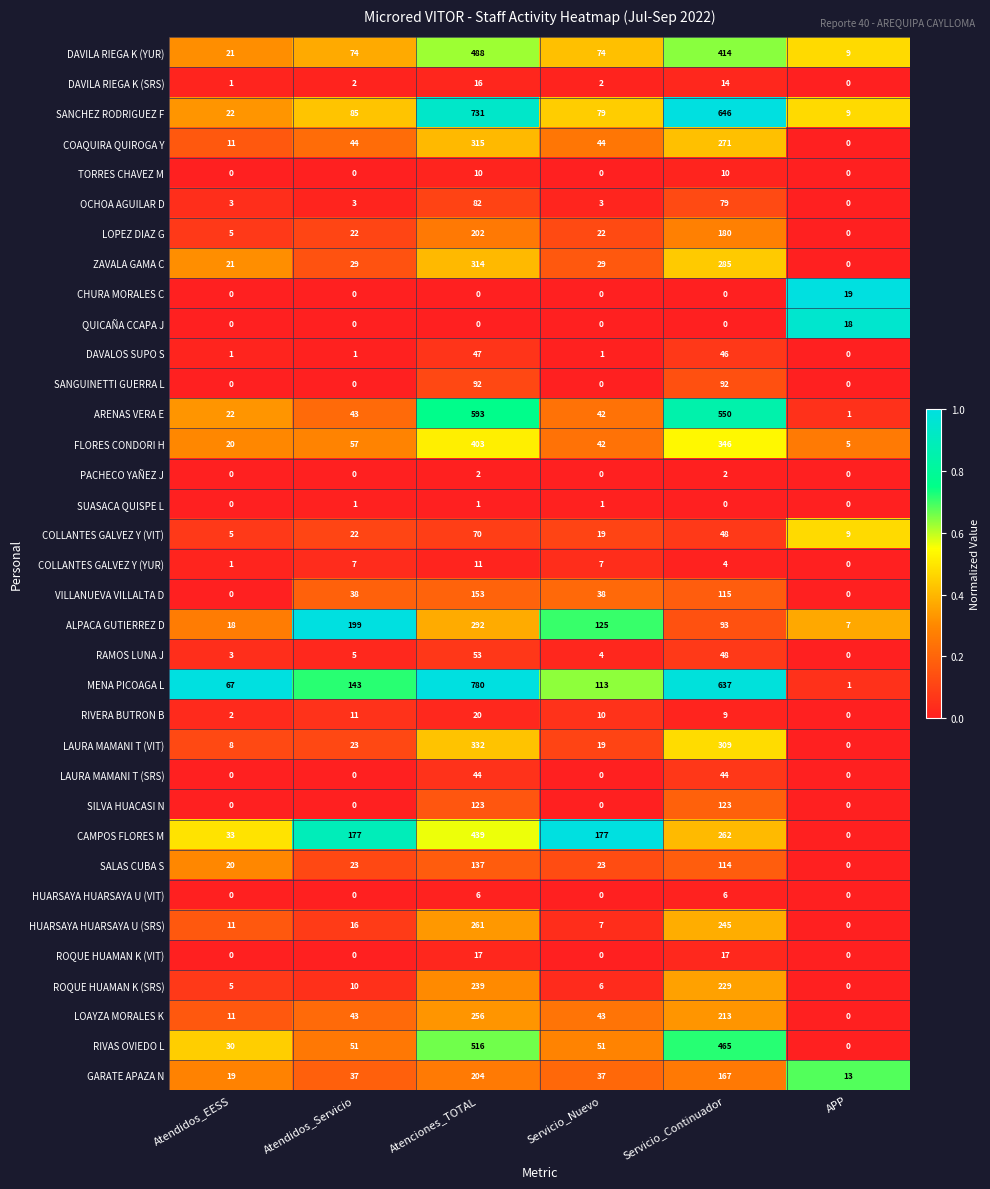

Where is RIVERA BUTRON B nearest to the value 10?

Servicio_Nuevo